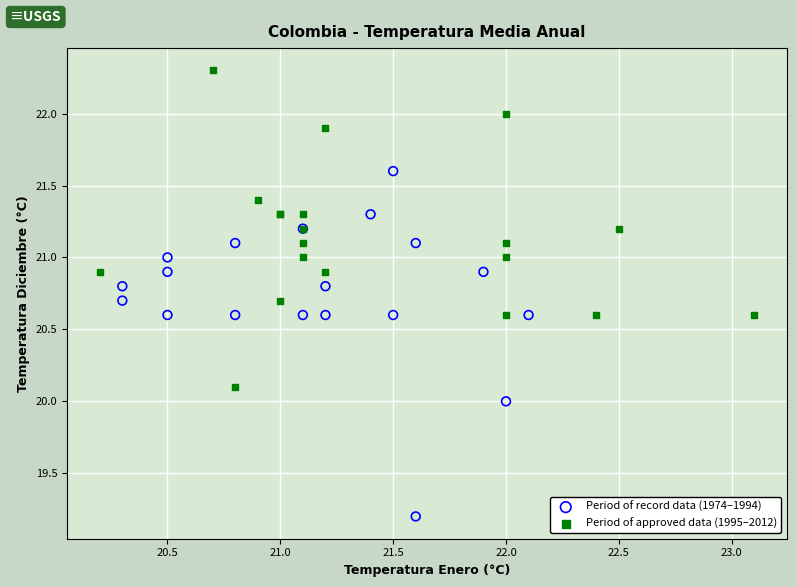

What are all the series names shown in the legend?

Period of record data (1974–1994), Period of approved data (1995–2012)